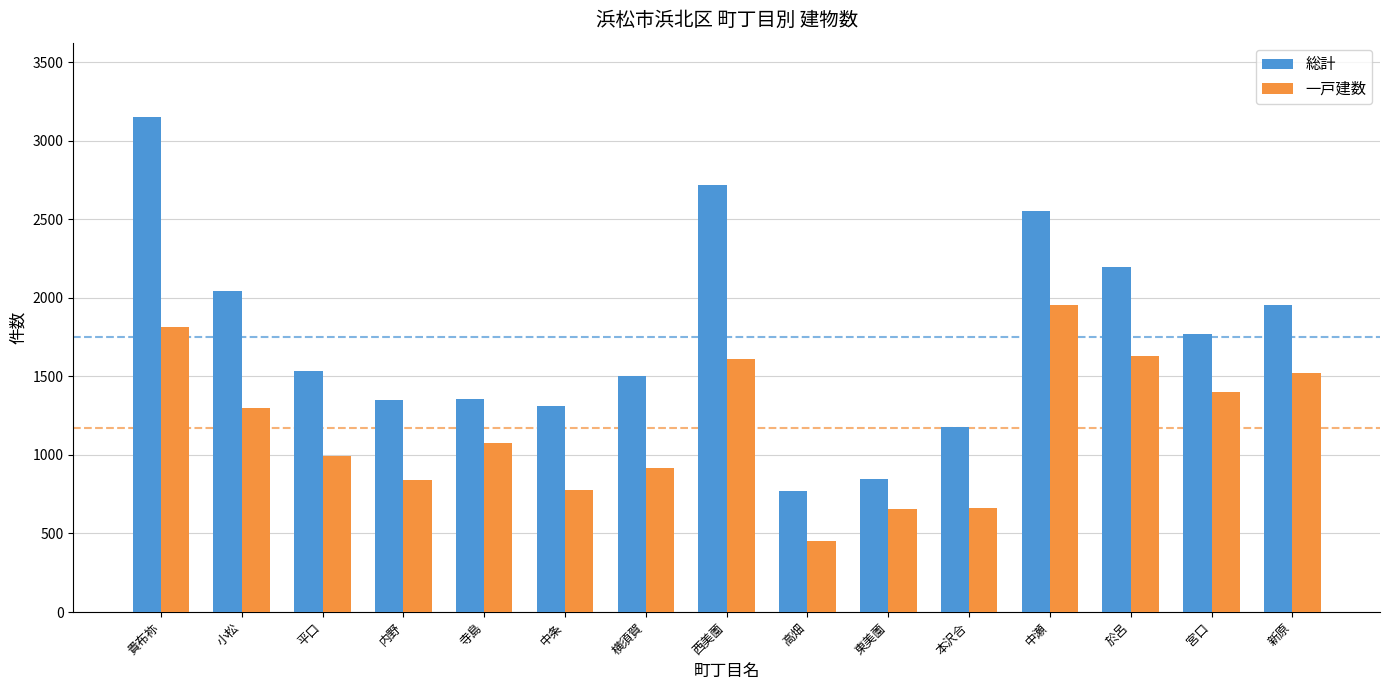

What is the average value of the 一戸建数 series?

1174